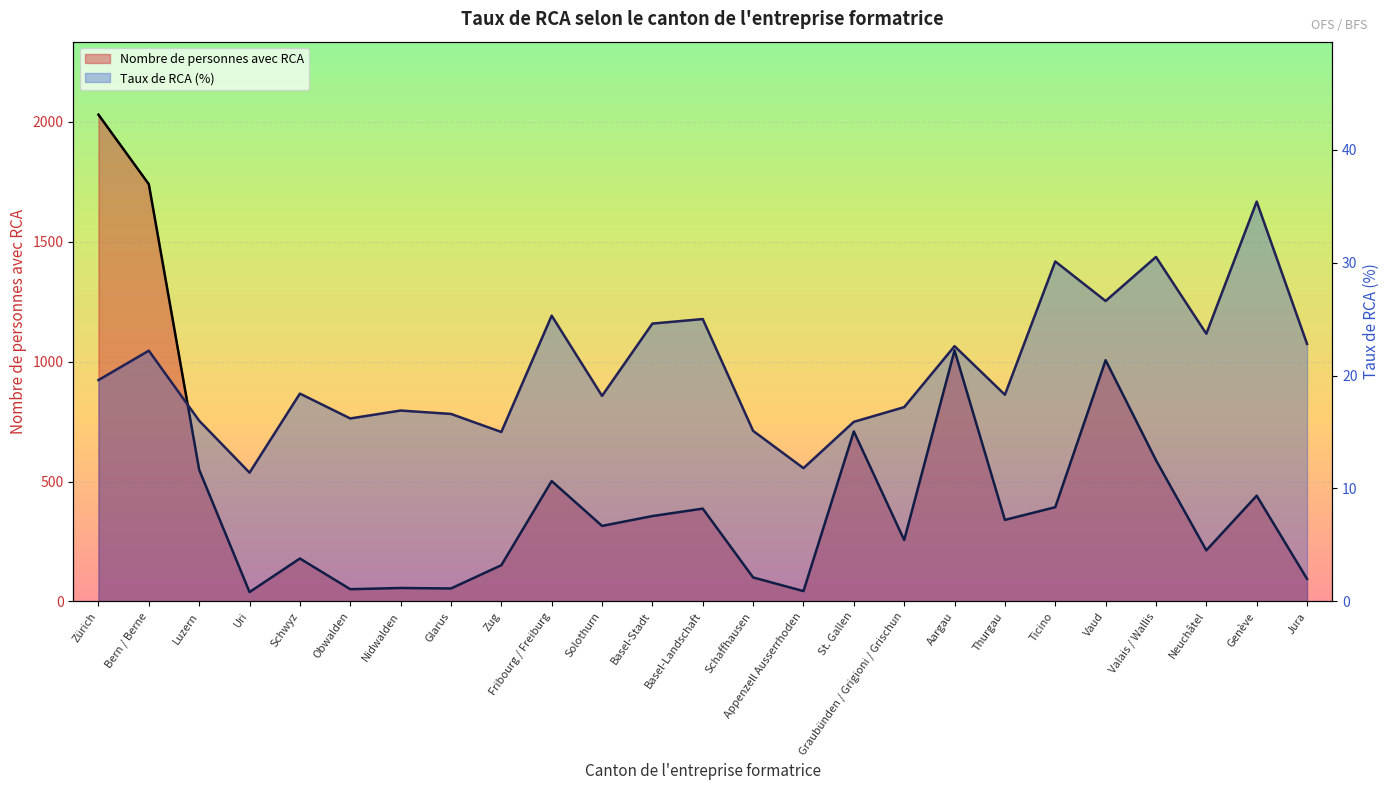

What is the label of the 12th point from the right?

Schaffhausen